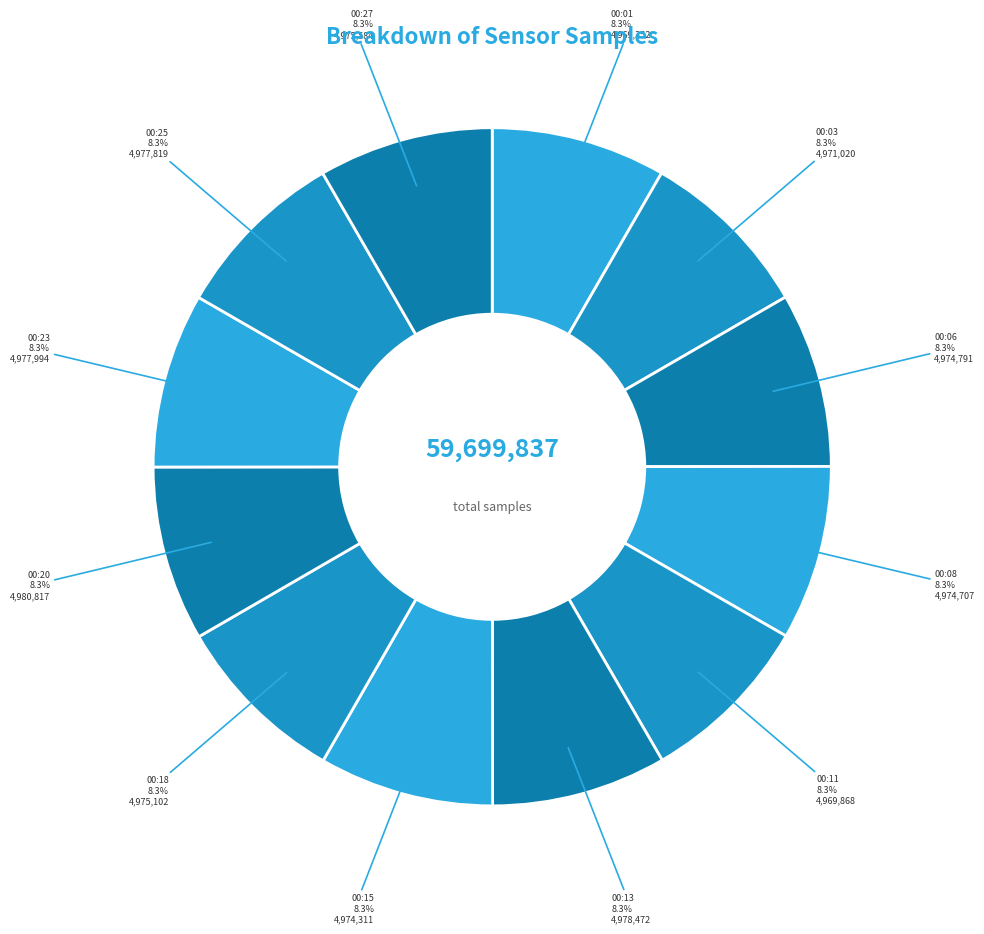

Is there a majority slice in this chart?

No